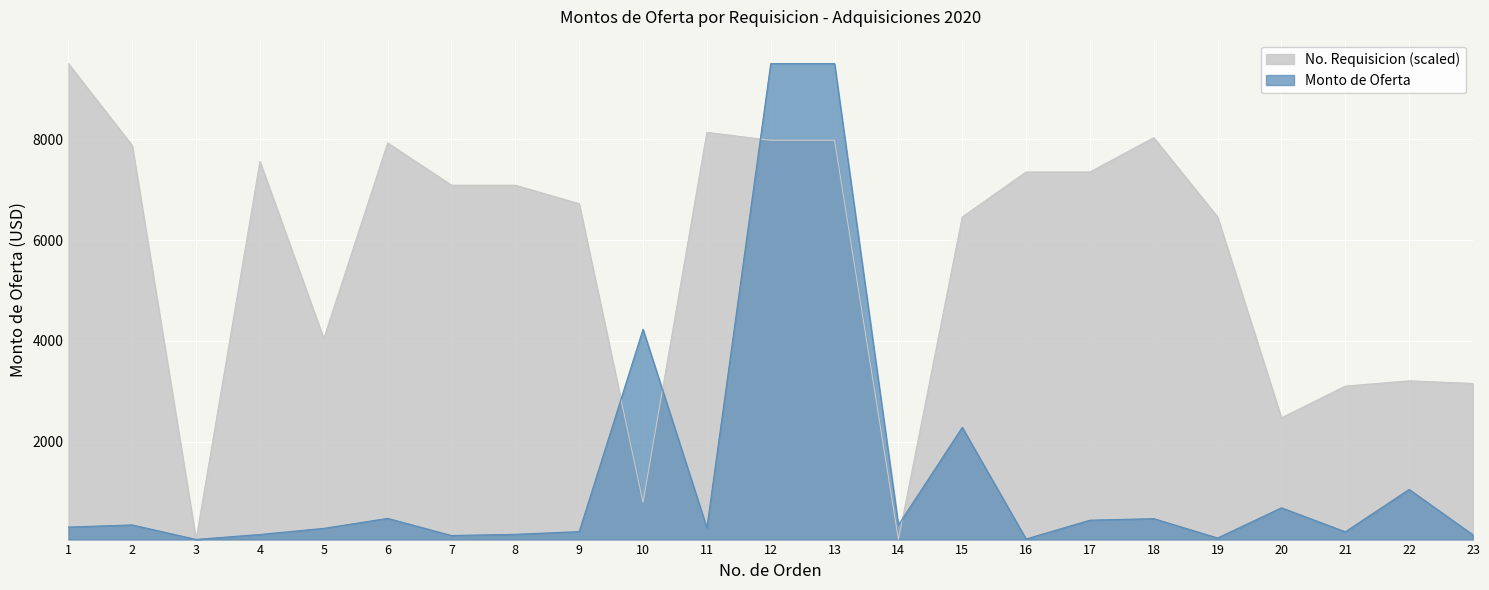

True or false: the data has more than 0 interior local peaks.

True